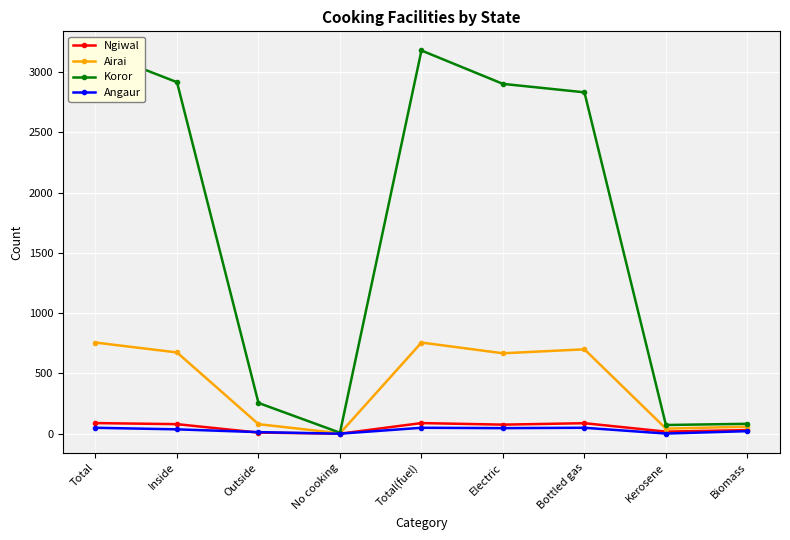

The Ngiwal series shows 88 at Total(fuel). True or false?

True